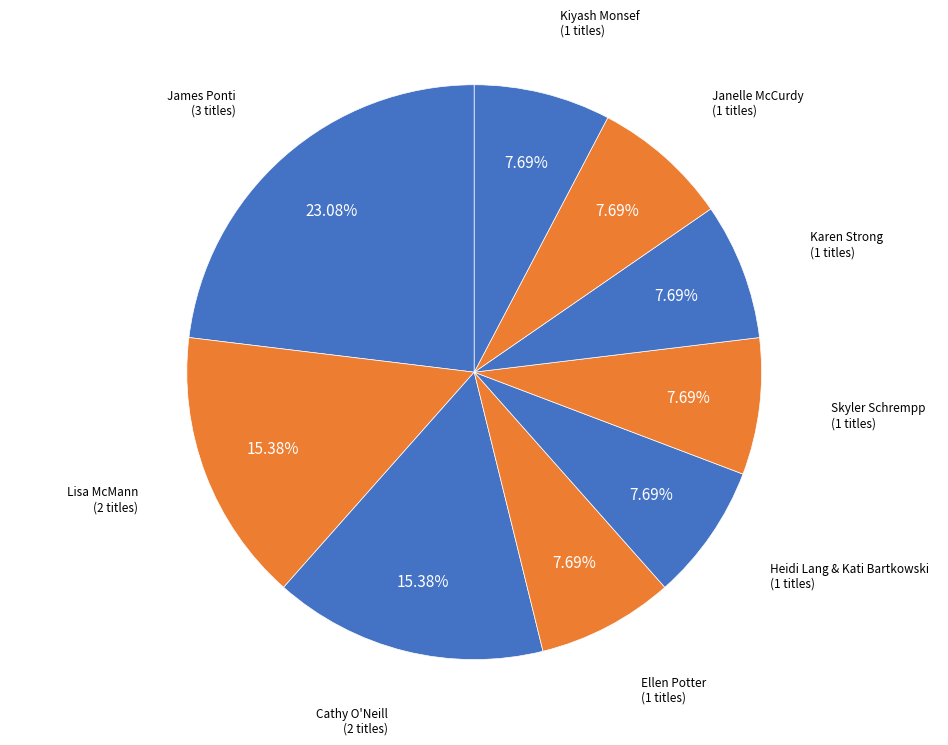

Which slice is the largest?

James Ponti